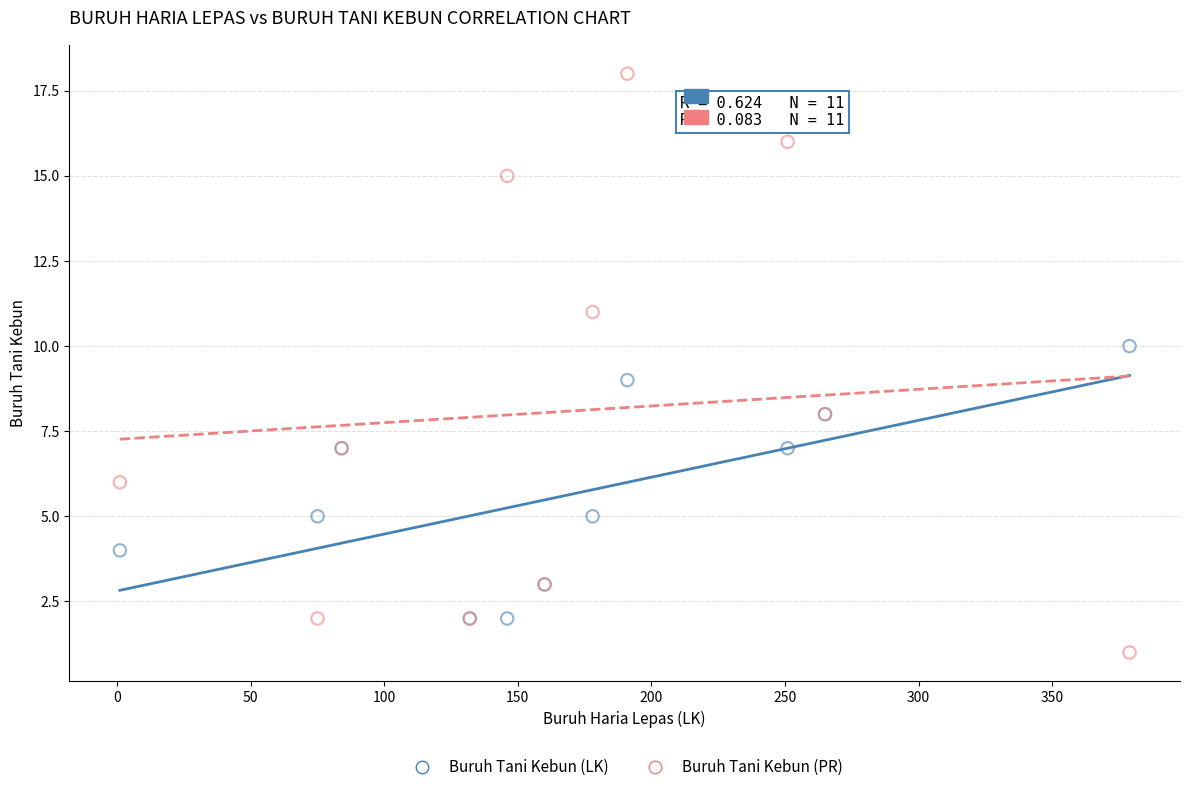

Which series has the widest spread of Y values?

Buruh Tani Kebun (PR)